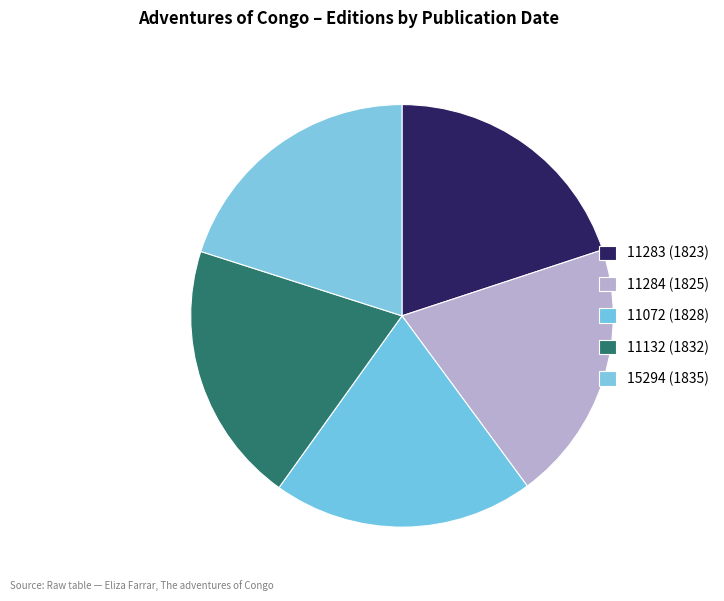

Does any single category account for the majority?

No